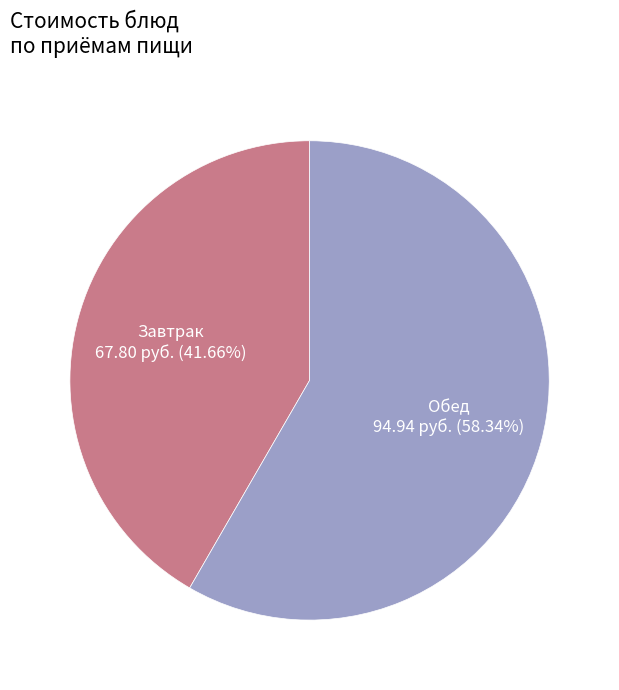

Does any single category account for the majority?

Yes